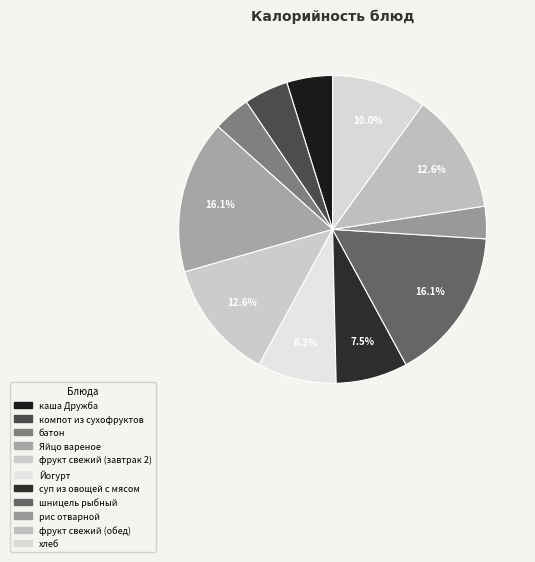

Count the number of slices in the pie.

11